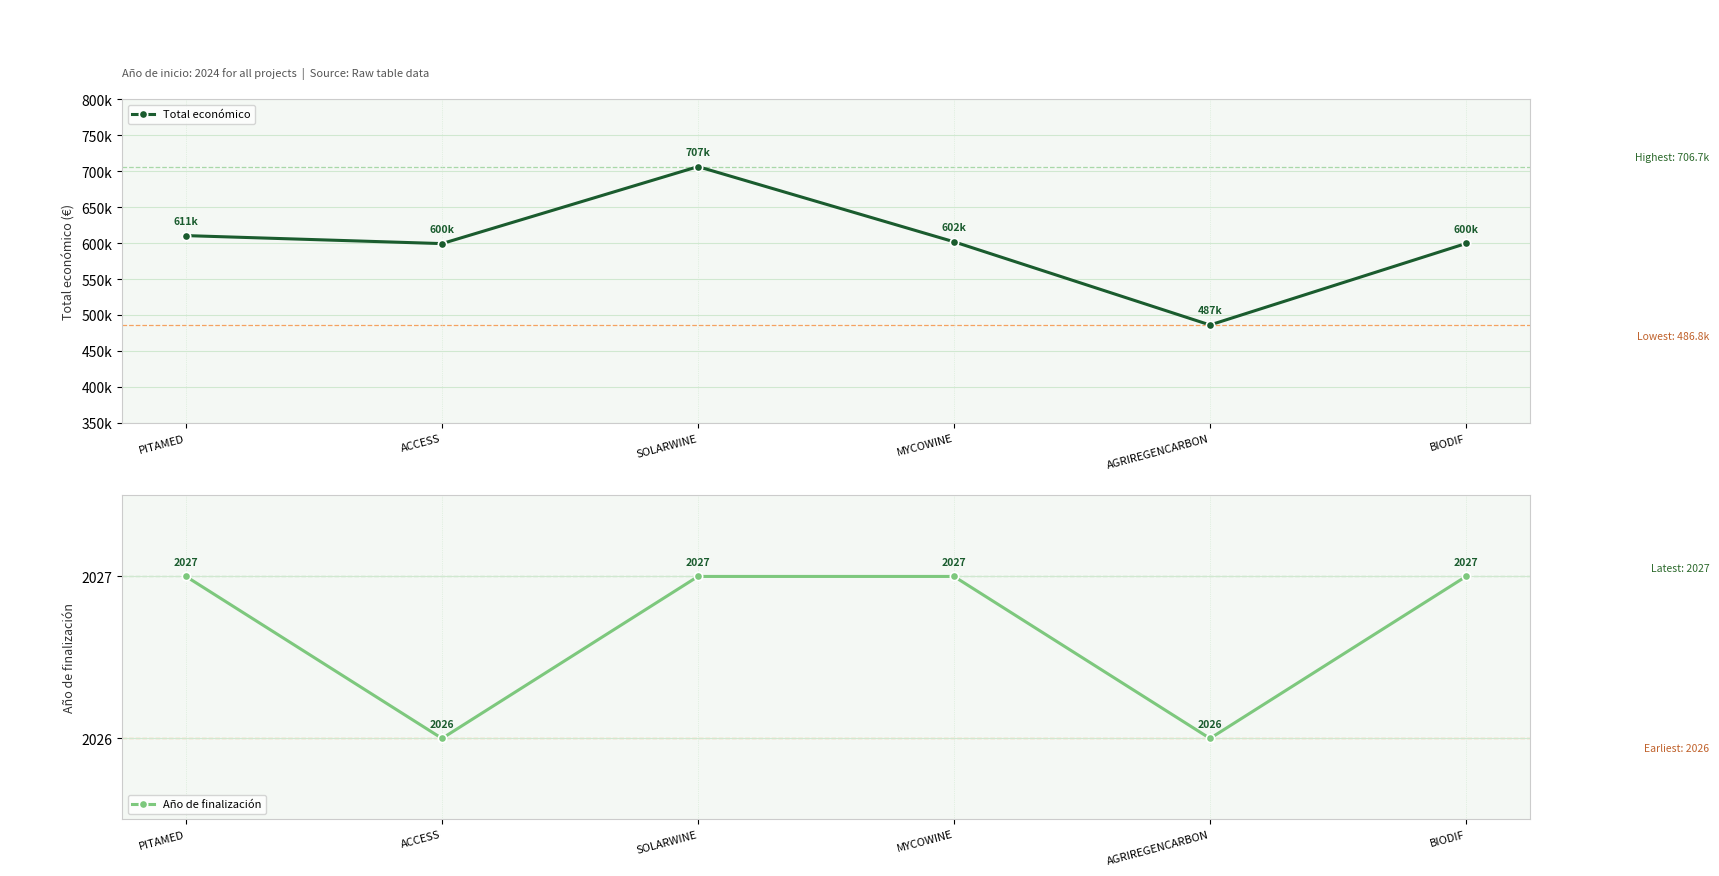

What are all the series names shown in the legend?

Total económico, Año de finalización